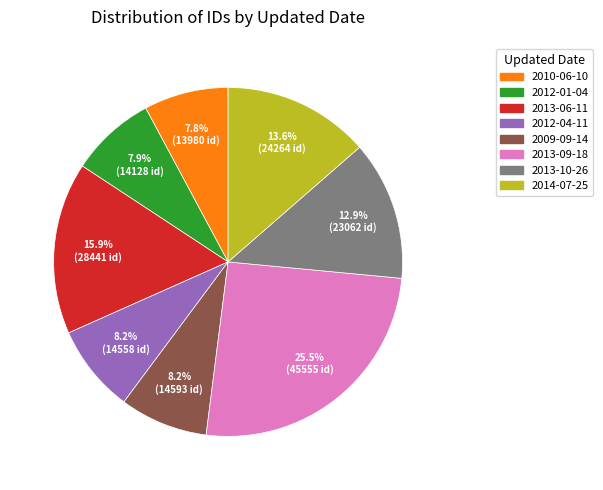

To the nearest percent, what is the difference between the largest and smallest slice percentages?

18%